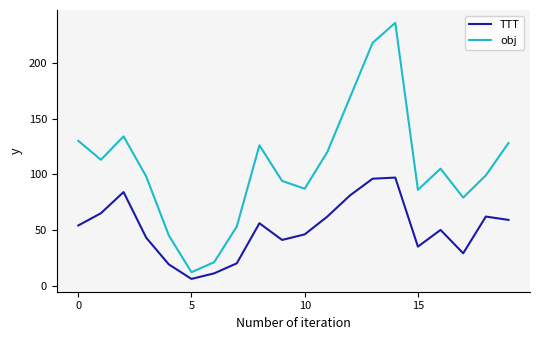

What is the difference between the maximum and second lowest values in the TTT series?

86